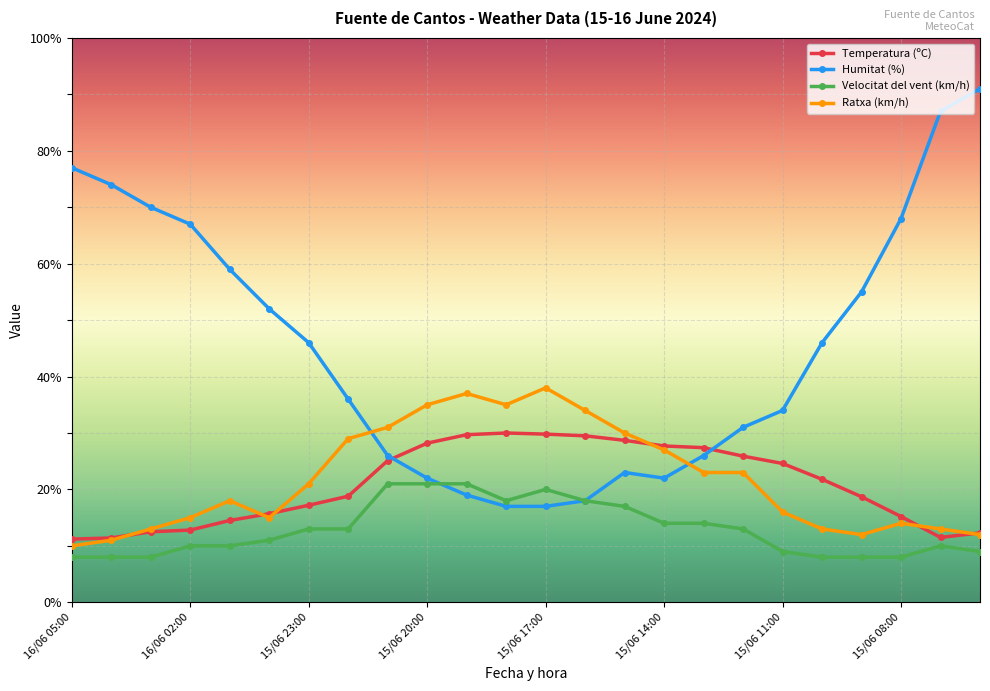

What is the lowest value of the Humitat (%) series?

17.0